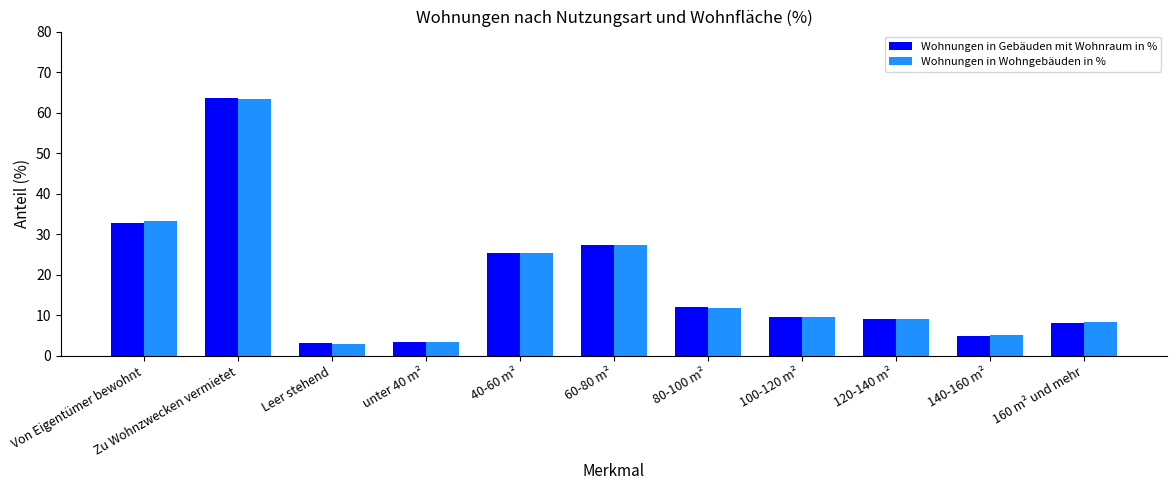

At which category is the sum across all series the highest?

Zu Wohnzwecken vermietet